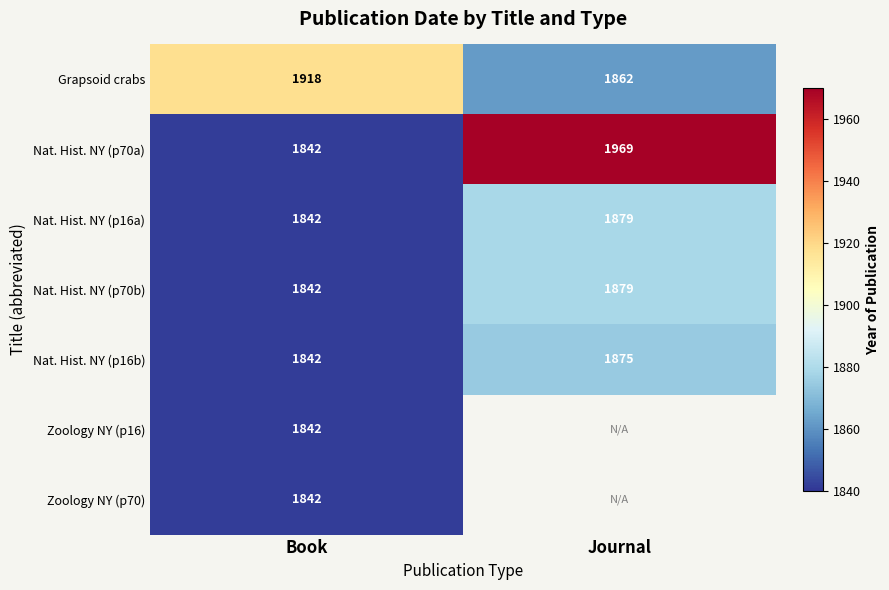

At which label is Nat. Hist. NY (p70b) closest to 1860?

Book